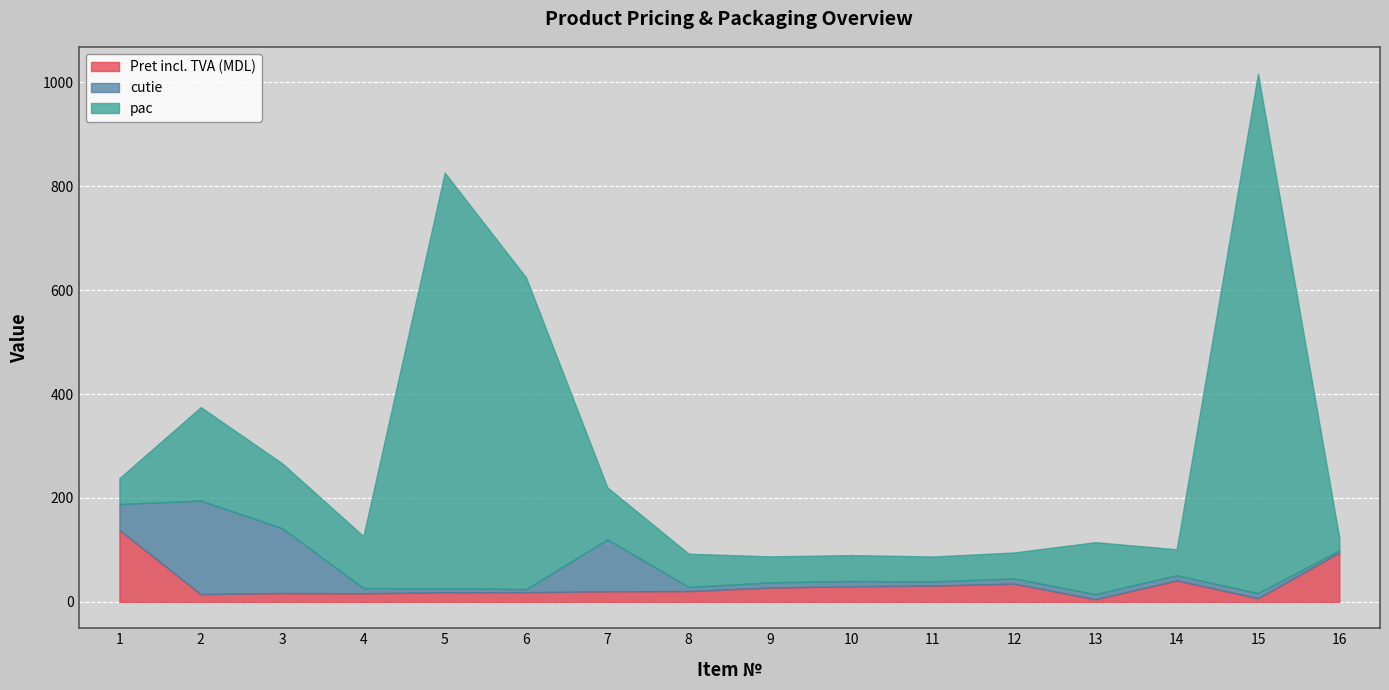

Reading left to right, what are all the values shown in this chart?

Pret incl. TVA (MDL): 1=138.1	2=14.8	3=16.9	4=16.5	5=18.2	6=18.5	7=20.2	8=20.6	9=27.5	10=30.0	11=31.2	12=35.0	13=4.9	14=41.2	15=6.9	16=95.0
cutie: 1=50.0	2=180.0	3=125.0	4=10.0	5=8.0	6=6.0	7=100.0	8=8.0	9=10.0	10=10.0	11=8.0	12=10.0	13=10.0	14=10.0	15=10.0	16=4.0
pac: 1=50.0	2=180.0	3=125.0	4=100.0	5=800.0	6=600.0	7=100.0	8=64.0	9=50.0	10=50.0	11=48.0	12=50.0	13=100.0	14=50.0	15=1000.0	16=24.0